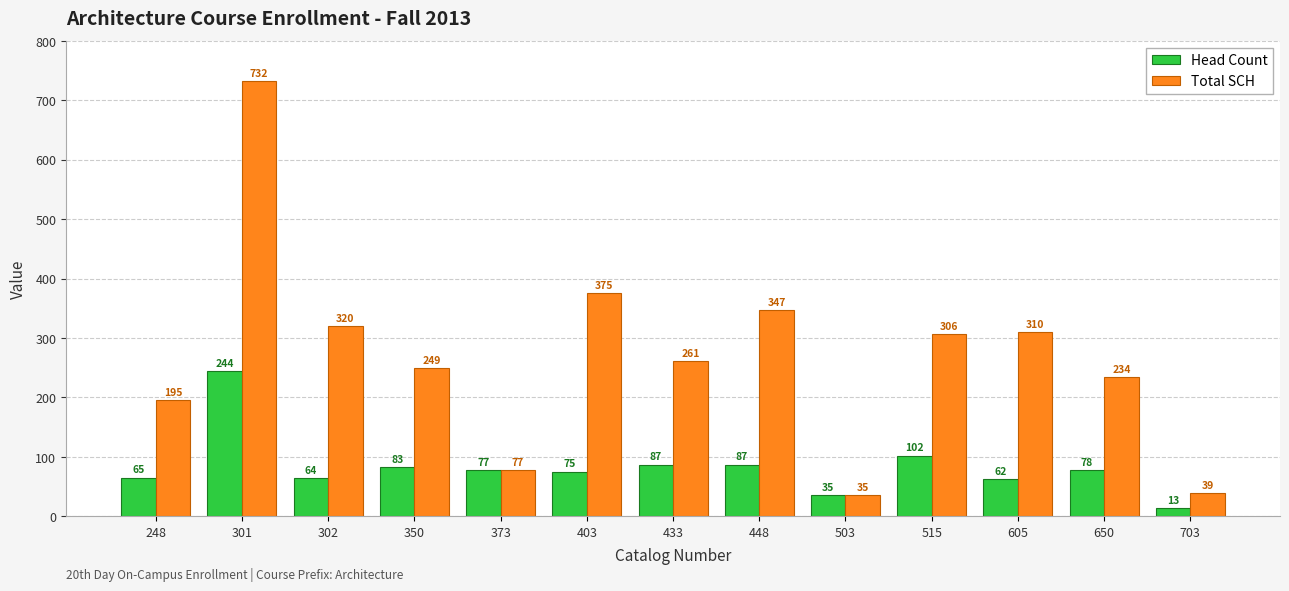

At which label is Total SCH closest to 383?

403